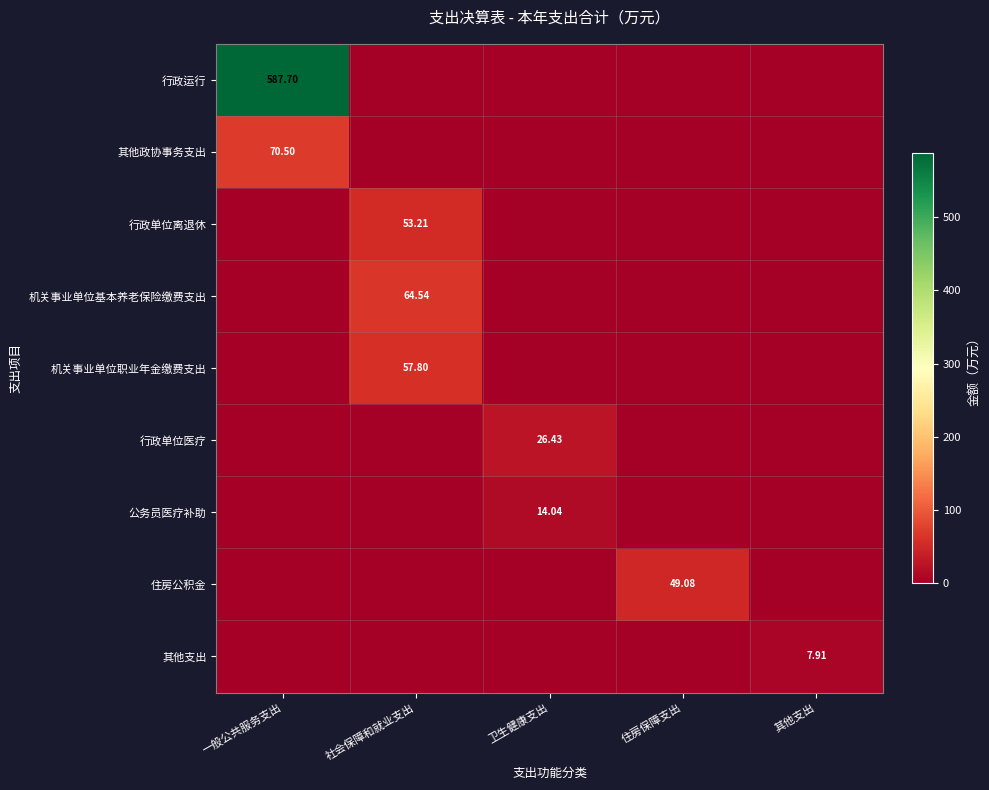

At which category is the sum across all series the highest?

一般公共服务支出